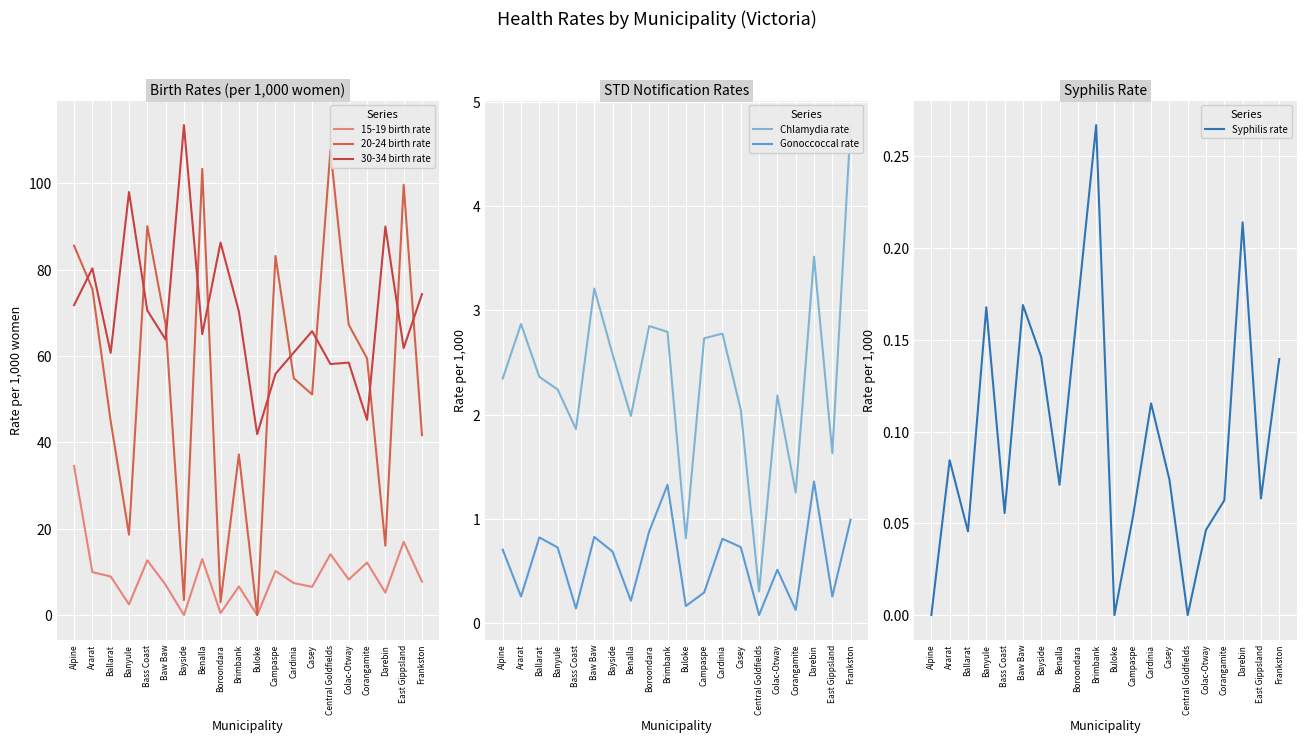

Which series has the widest spread of values?

20-24 birth rate